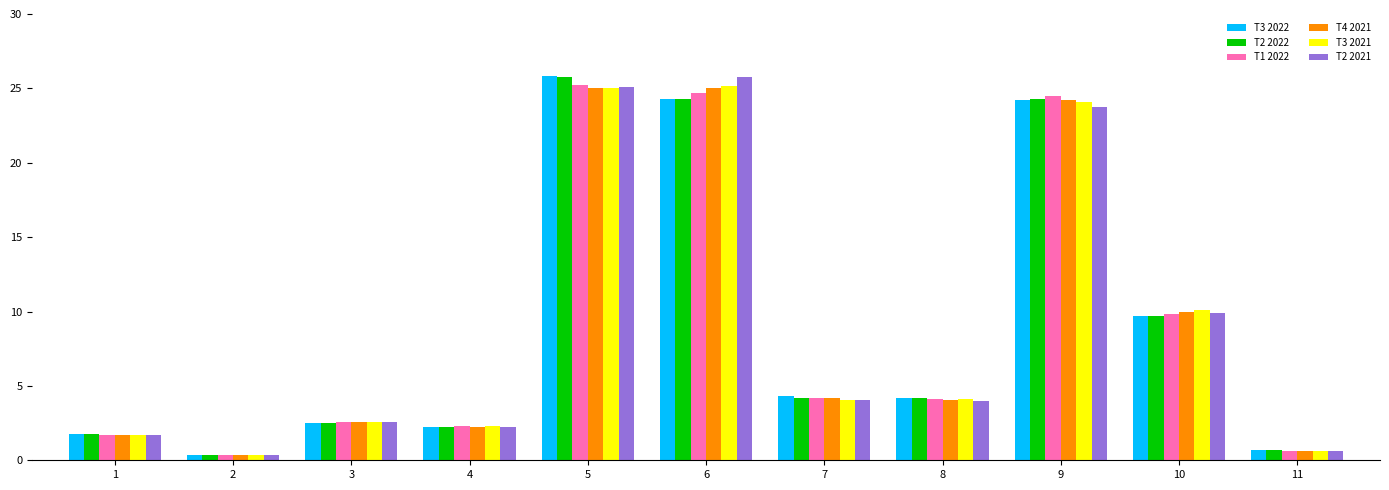

What is the spread (max minus min) of values at 7?

0.3